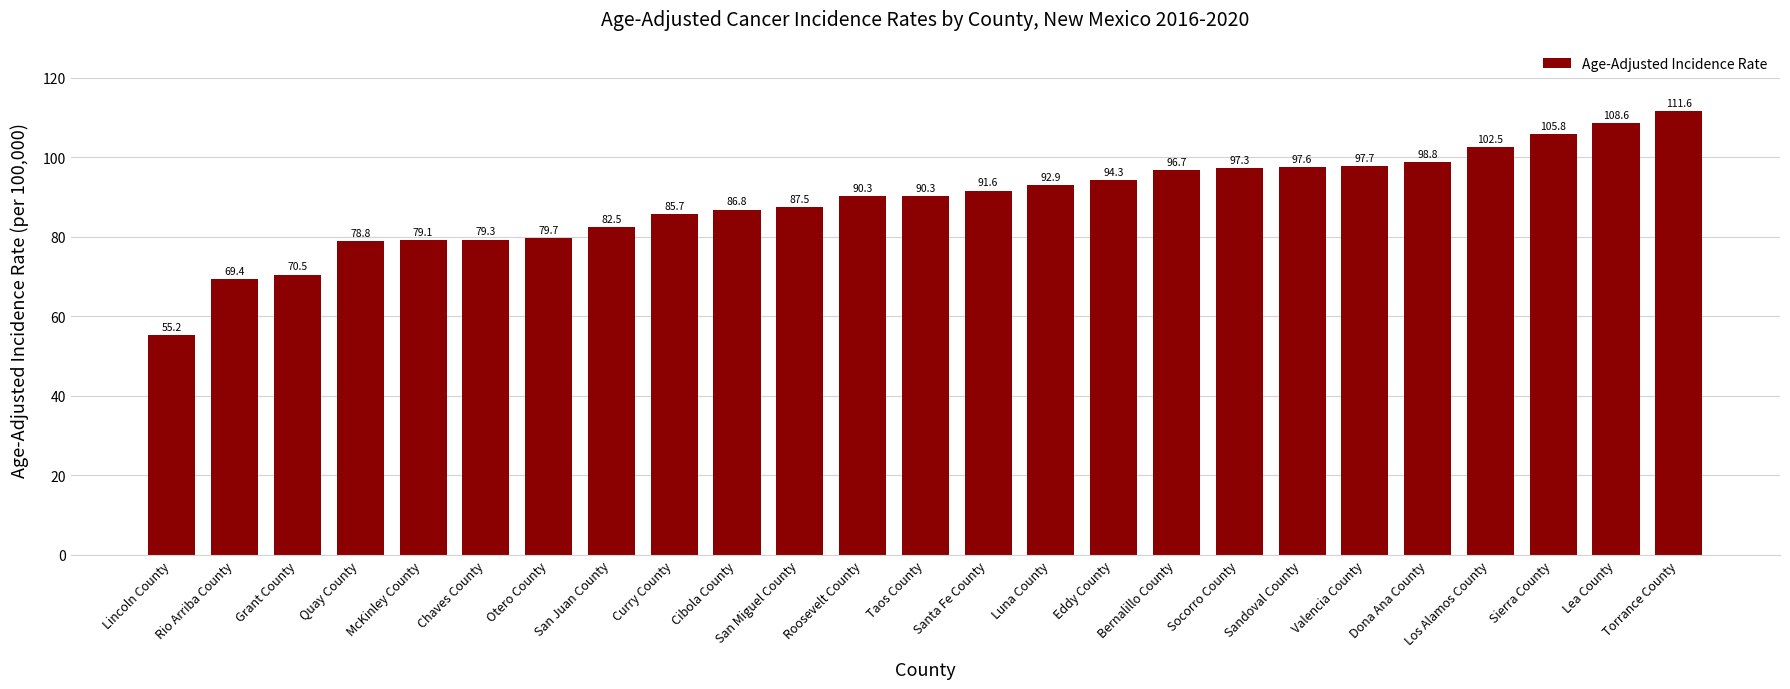

What is the value of the 15th bar from the left?

92.9